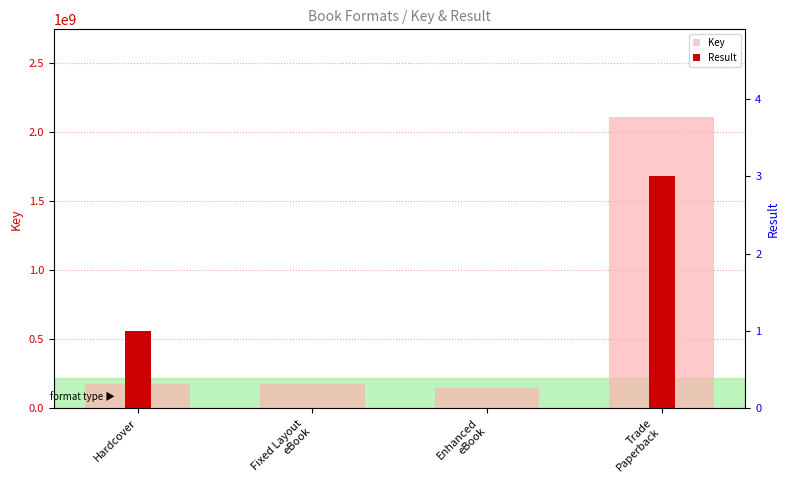

Read the Result value at Trade
Paperback.

3